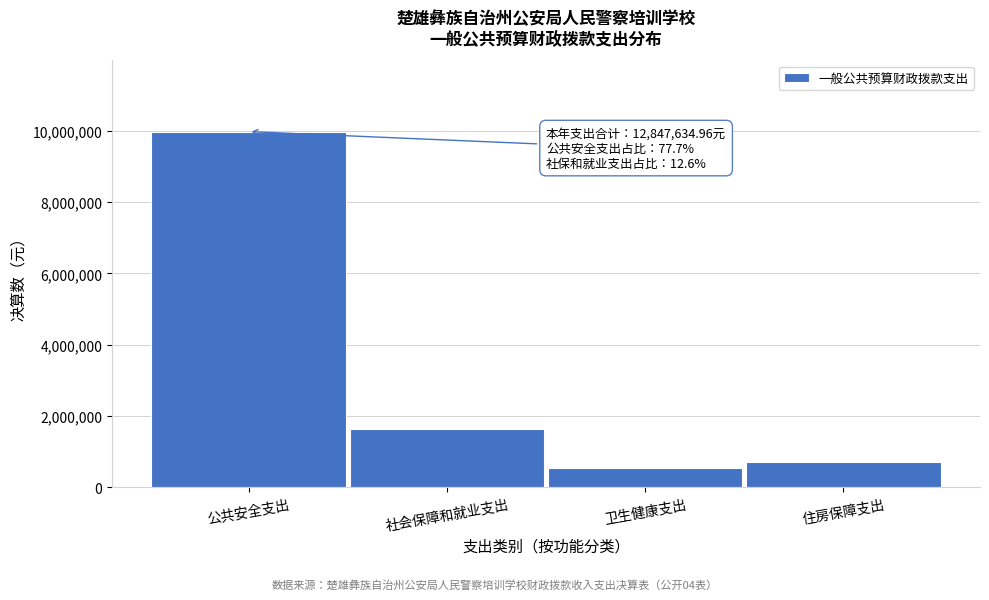

Reading right to left, extract all data points from this chart.

716755.0	526663.4	1622569.5	9981647.0